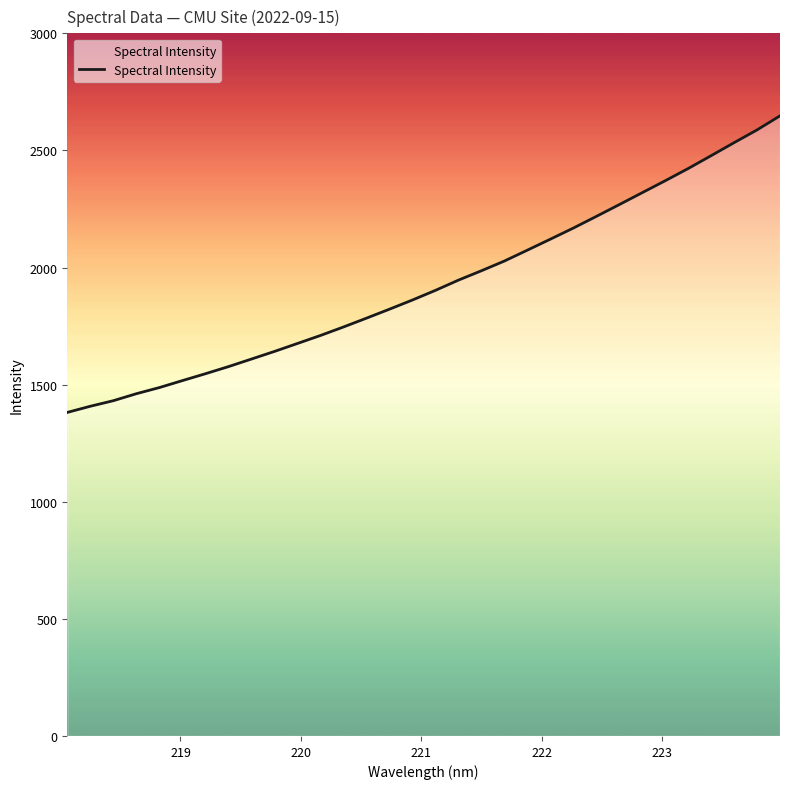

What is the difference between the maximum and minimum values?

1266.3